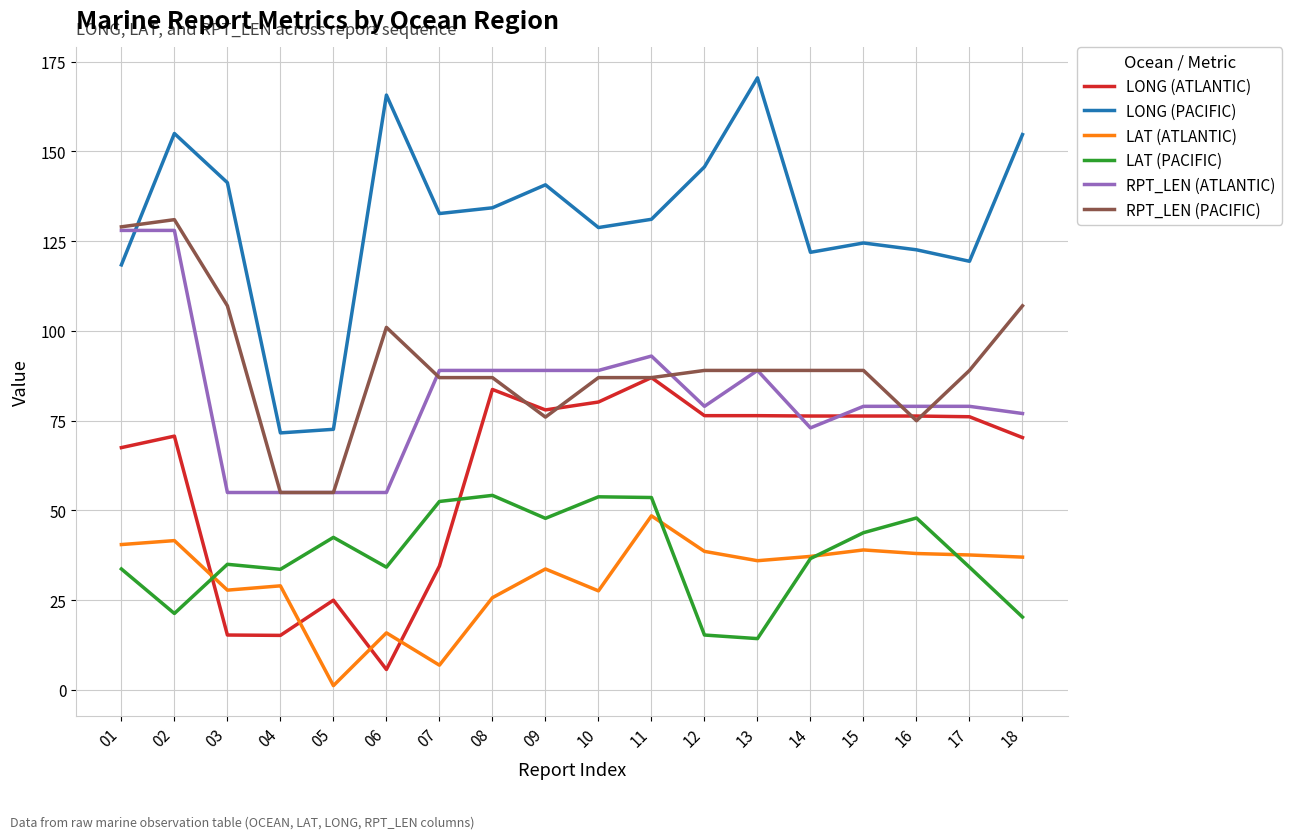

What is the sum of the LONG (PACIFIC) values at 11 and 17?

250.5